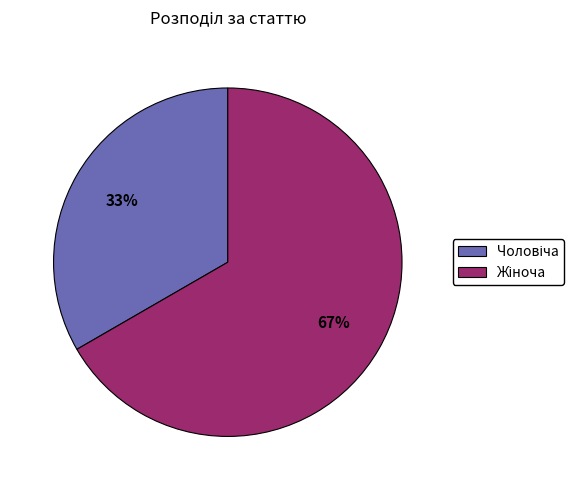

To the nearest percent, what is the average slice percentage?

50%